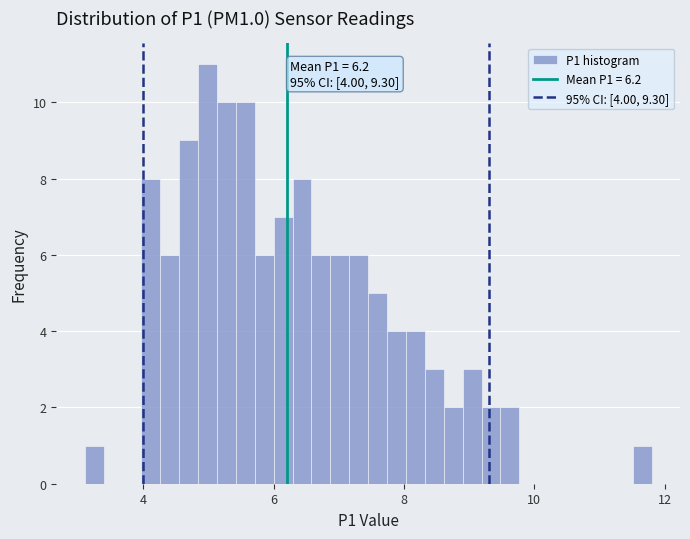

Read against the x-axis, roughly where is the centre of the tallest bar?

5.0